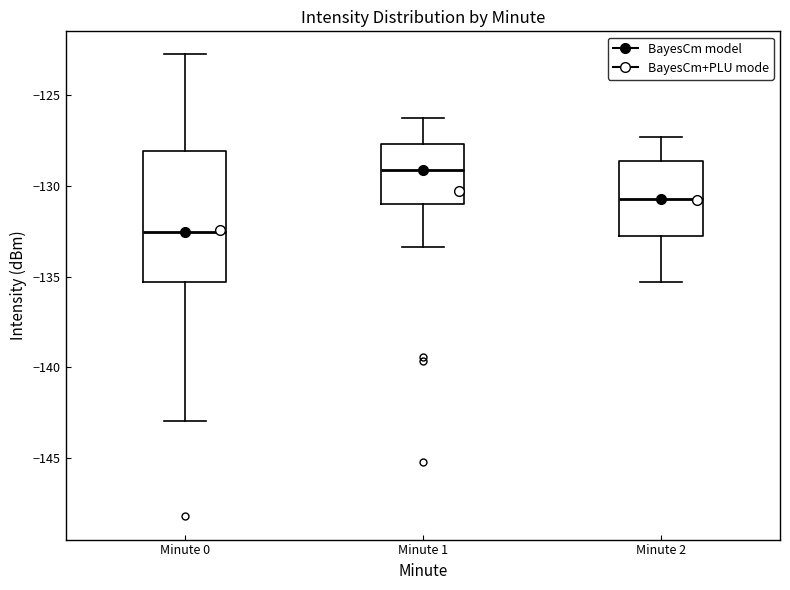

Comparing the boxes themselves (not the whiskers), which one is the tallest?

Minute 0